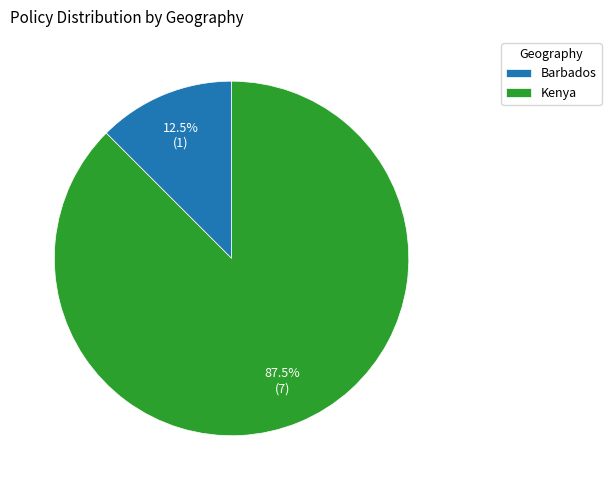

Between Kenya and Barbados, which is larger?

Kenya